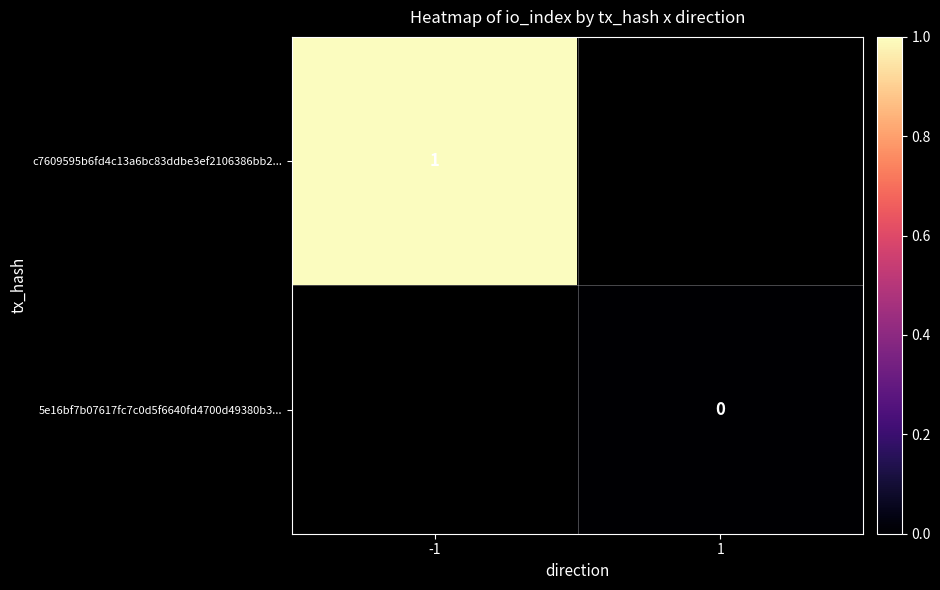

True or false: c7609595b6fd4c13a6bc83ddbe3ef2106386bb2... has a value of 1 at -1.

True